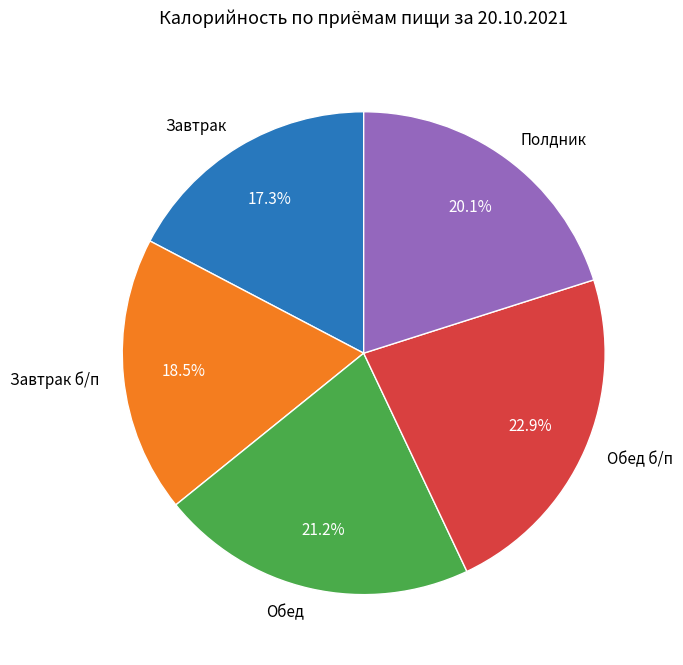

To the nearest percent, what portion does Обед б/п represent?

23%